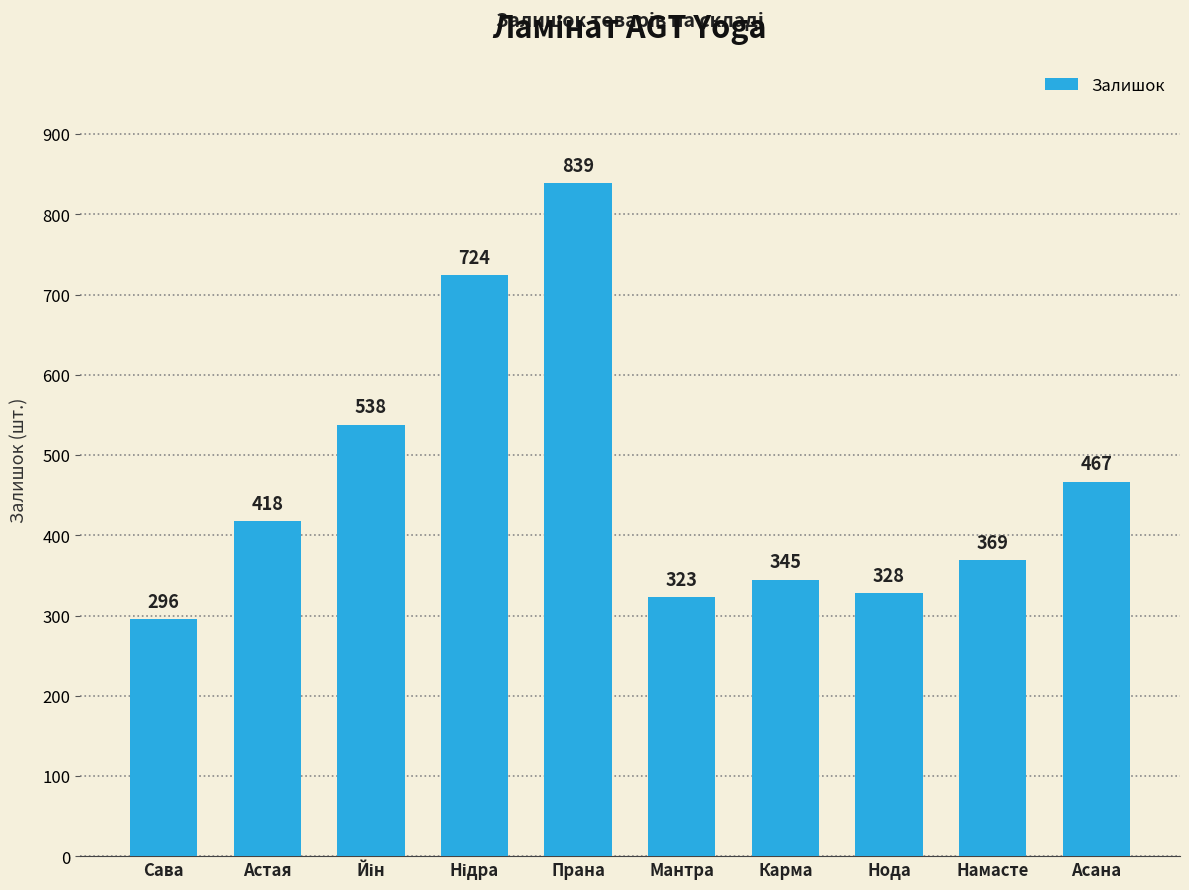

Count the number of data series in this chart.

1